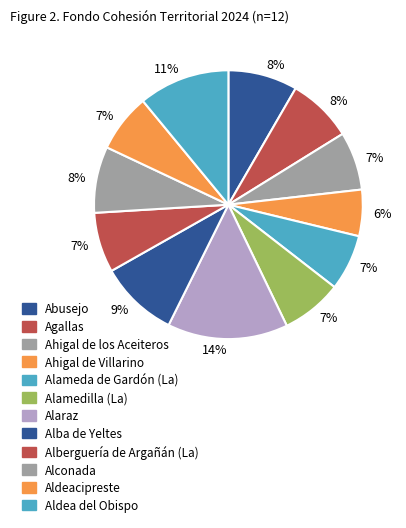

Rank the categories by value from lowest to highest.

Ahigal de Villarino, Alameda de Gardón (La), Aldeacipreste, Ahigal de los Aceiteros, Alberguería de Argañán (La), Alamedilla (La), Agallas, Alconada, Abusejo, Alba de Yeltes, Aldea del Obispo, Alaraz